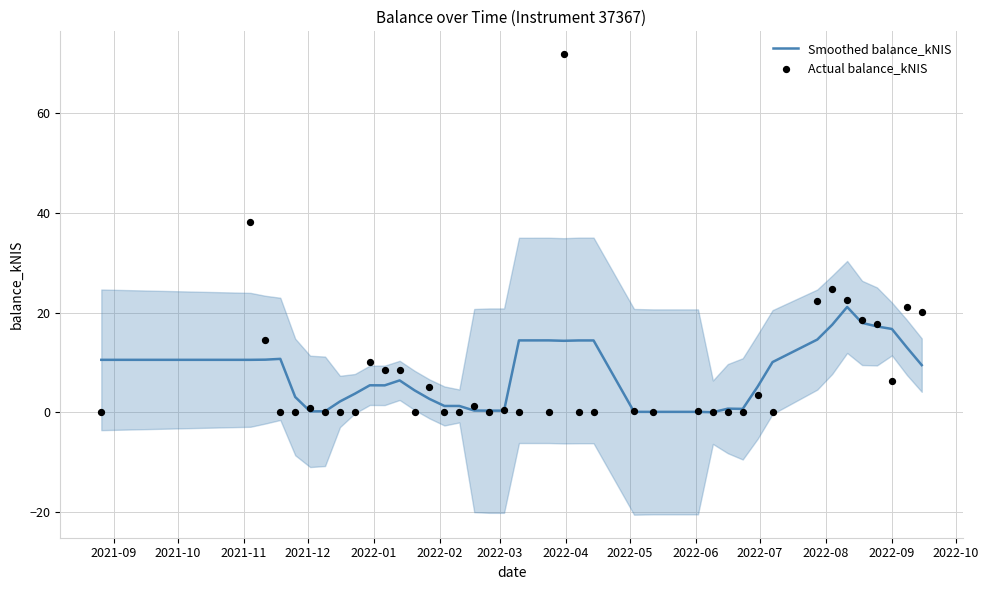

Which series reaches the minimum Y coordinate?

Actual balance_kNIS